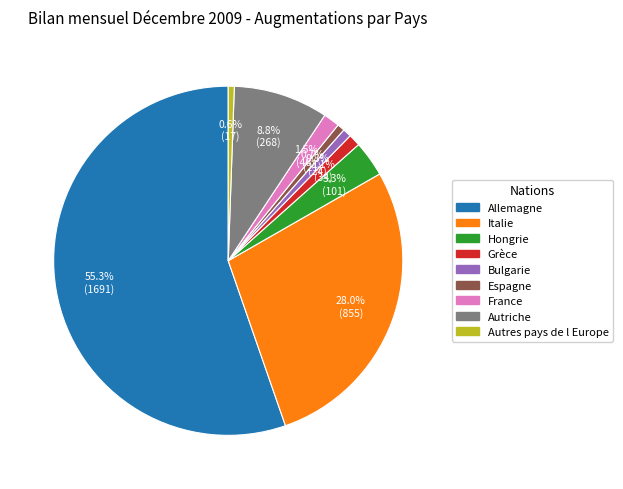

How many segments does this pie chart have?

9